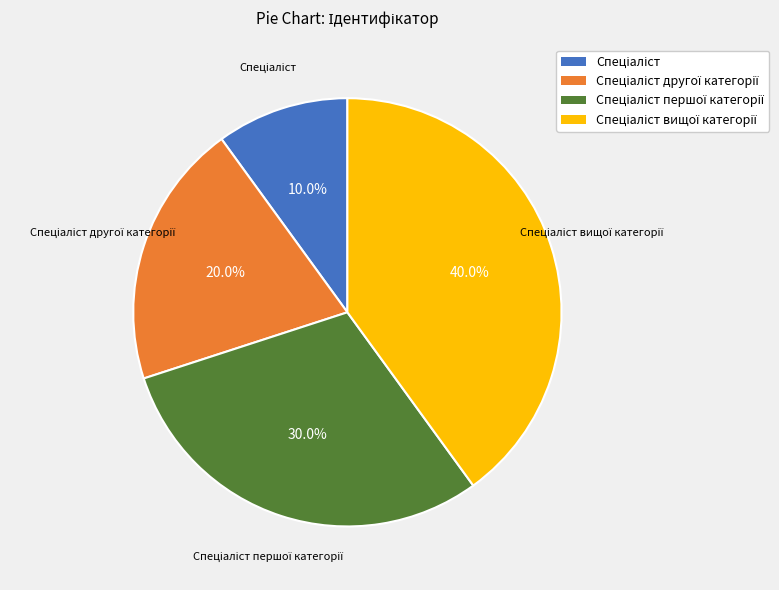

Is there any slice that represents more than half of the pie?

No